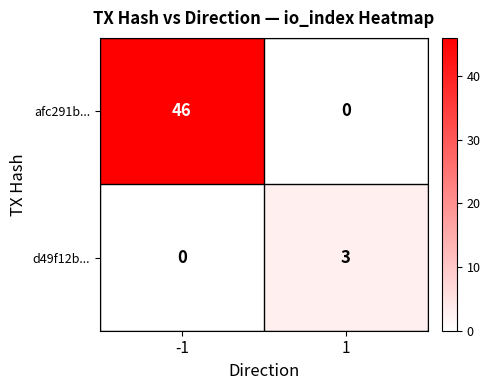

Reading right to left, list all the values displayed in this chart.

afc291b...: 0	46
d49f12b...: 3	0